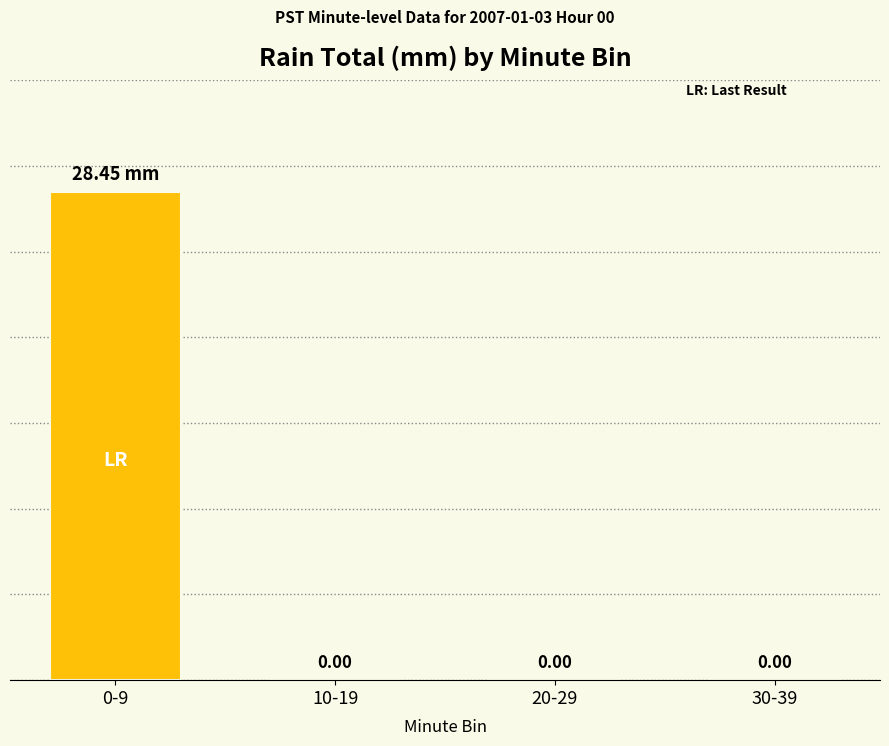

Between 30-39 and 0-9, which is larger?

0-9